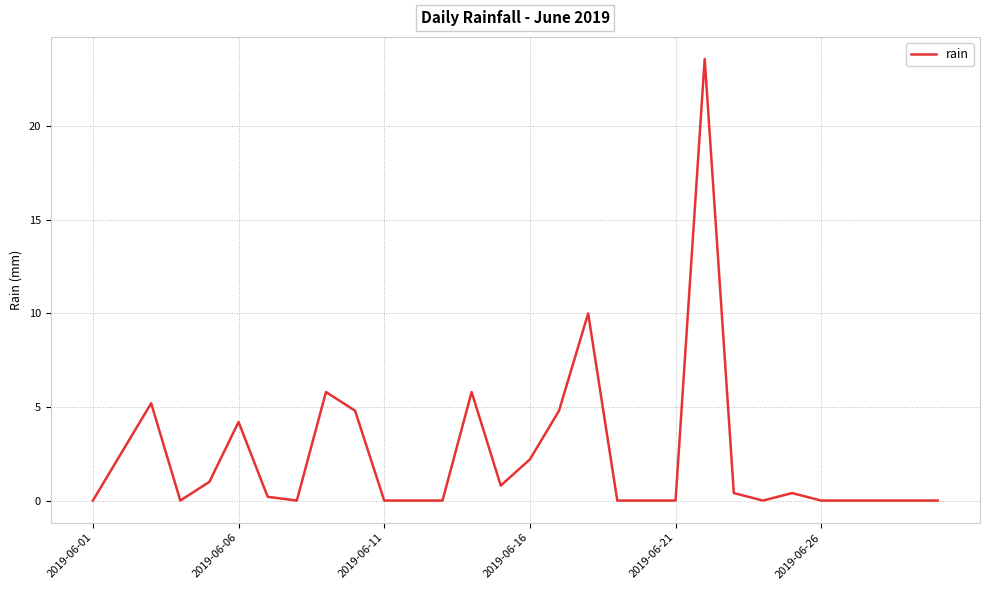

How many lines are shown in the chart?

1